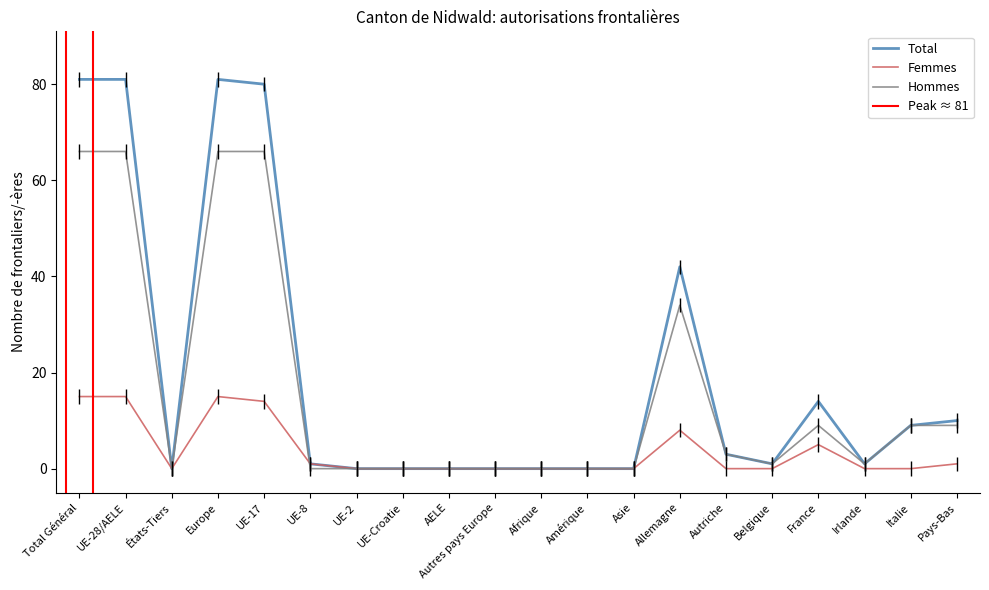

Where do Femmes and Hommes first cross each other?

UE-17 and UE-8